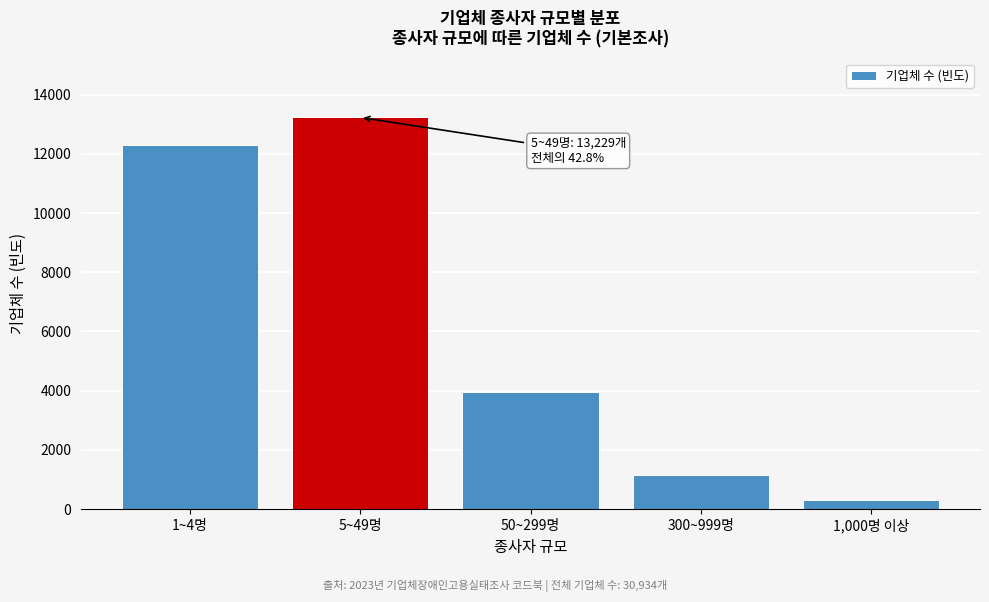

Reading left to right, transcribe all the data shown in this chart.

12310	13229	3944	1148	303